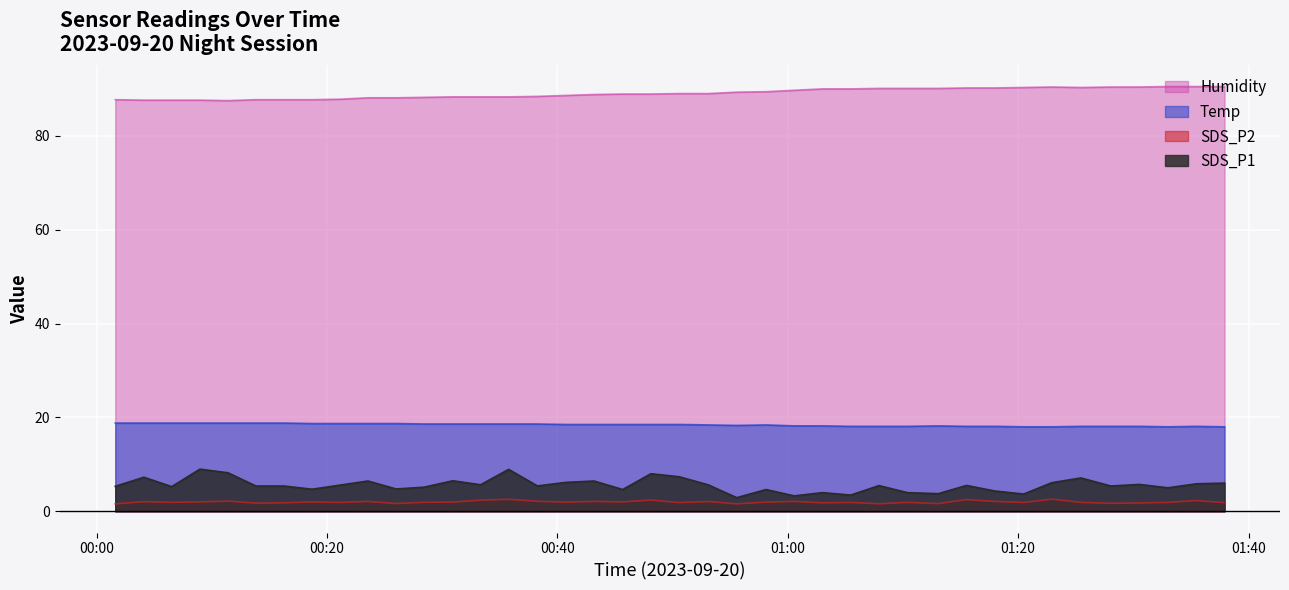

Between 2023/09/20 00:06:31 and 2023/09/20 01:10:23, which is larger?

2023/09/20 00:06:31